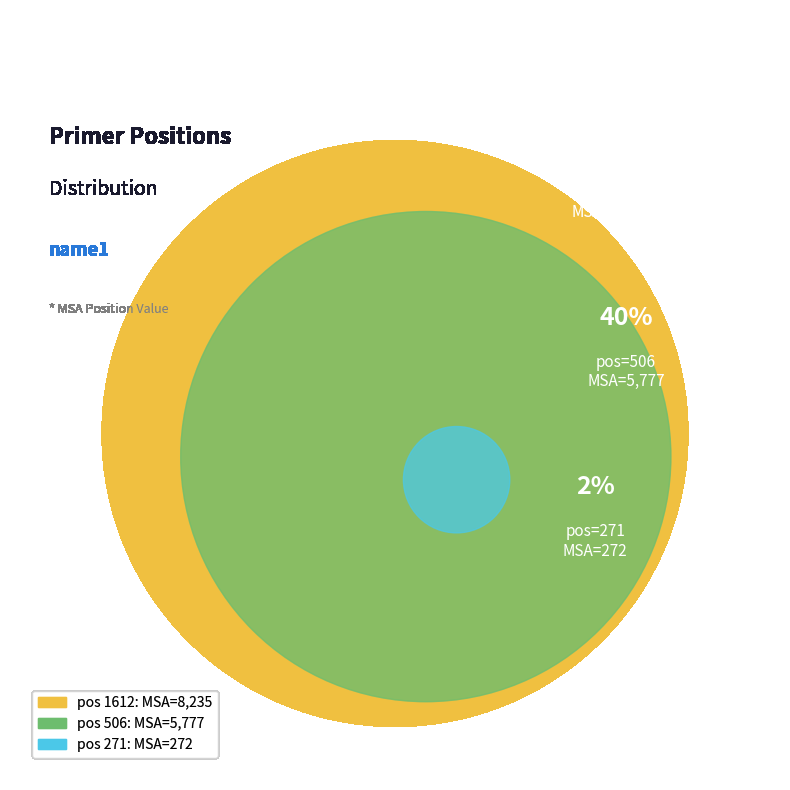

Which category has the biggest portion of the pie?

1612